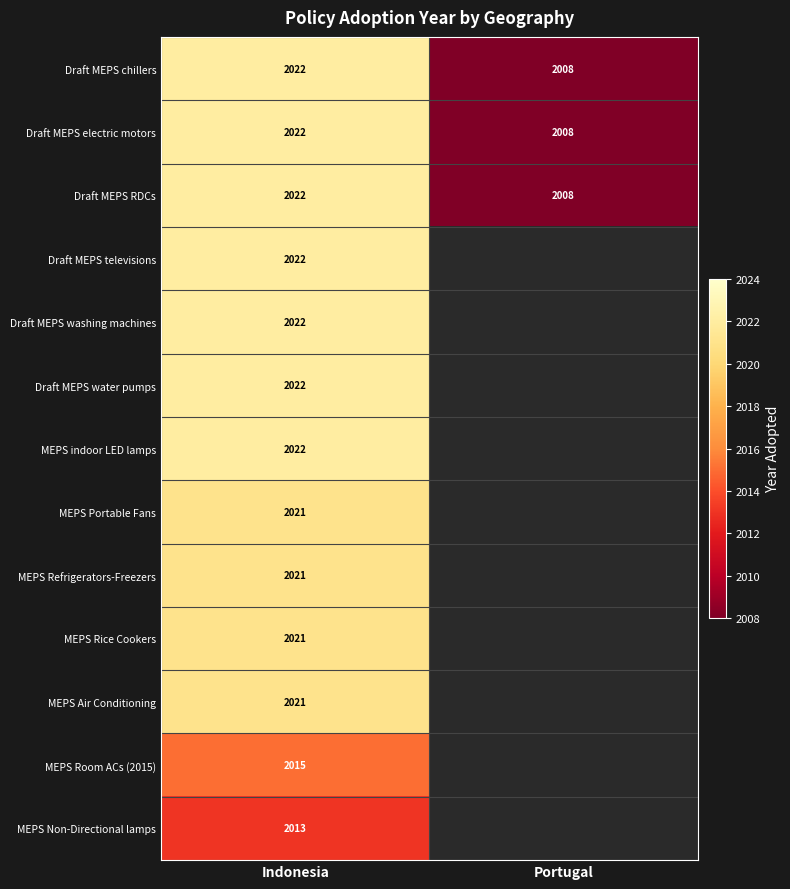

How many data points does each series have?

2